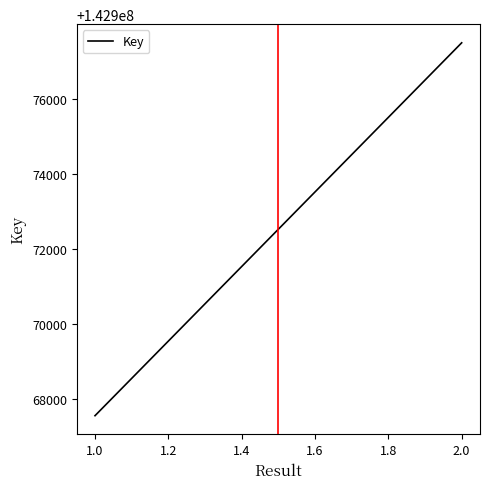

How many distinct data groups are displayed?

1